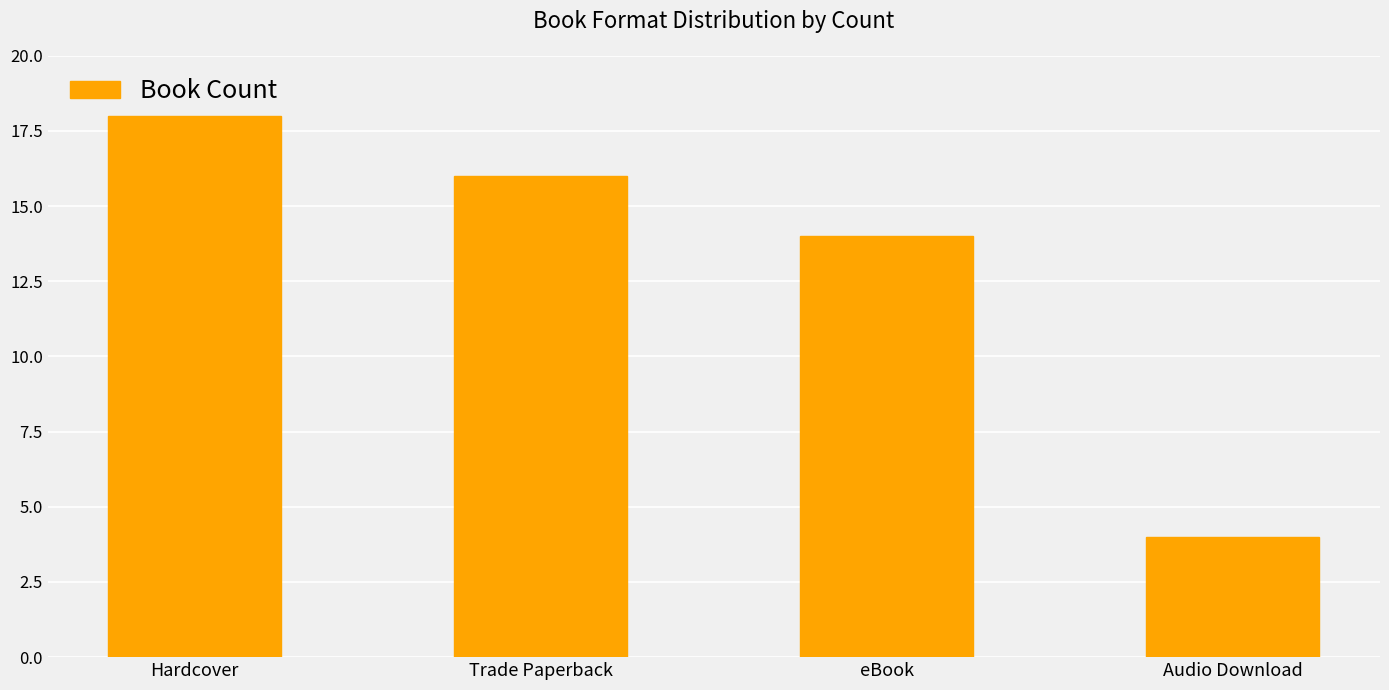

Between Audio Download and Hardcover, which is larger?

Hardcover